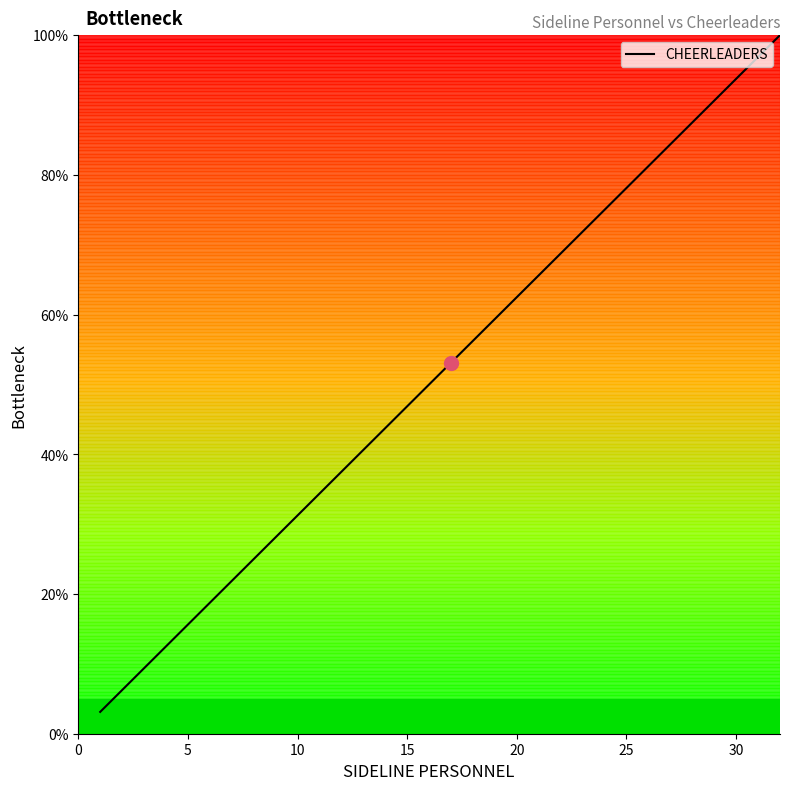

What is the difference between the maximum and minimum values?

96.9